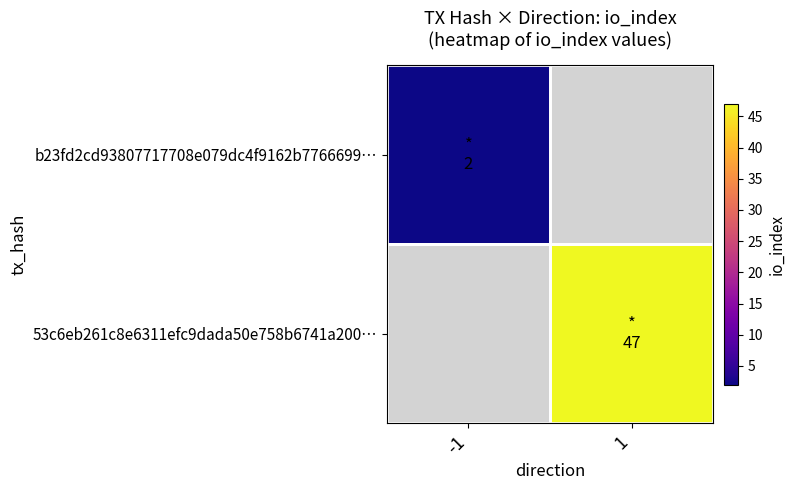

At how many categories does at least one series exceed 11?

1